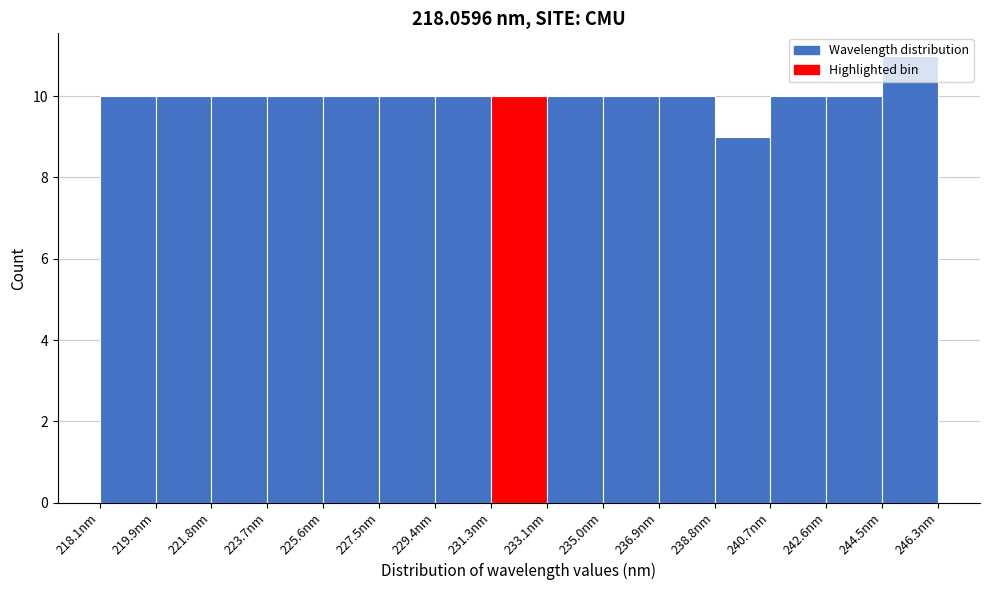

Reading left to right, list every bar in this chart as the range it spans on the x-axis followed by its height. Neither the bar edges nor the heights are printed on the chart, so give them approximately, as read against the axes.

218.0 to 220.0: 10
220.0 to 221.8: 10
221.8 to 223.8: 10
223.8 to 225.6: 10
225.6 to 227.4: 10
227.4 to 229.4: 10
229.4 to 231.2: 10
231.2 to 233.2: 10
233.2 to 235.0: 10
235.0 to 237.0: 10
237.0 to 238.8: 10
238.8 to 240.6: 9
240.6 to 242.6: 10
242.6 to 244.4: 10
244.4 to 246.4: 11